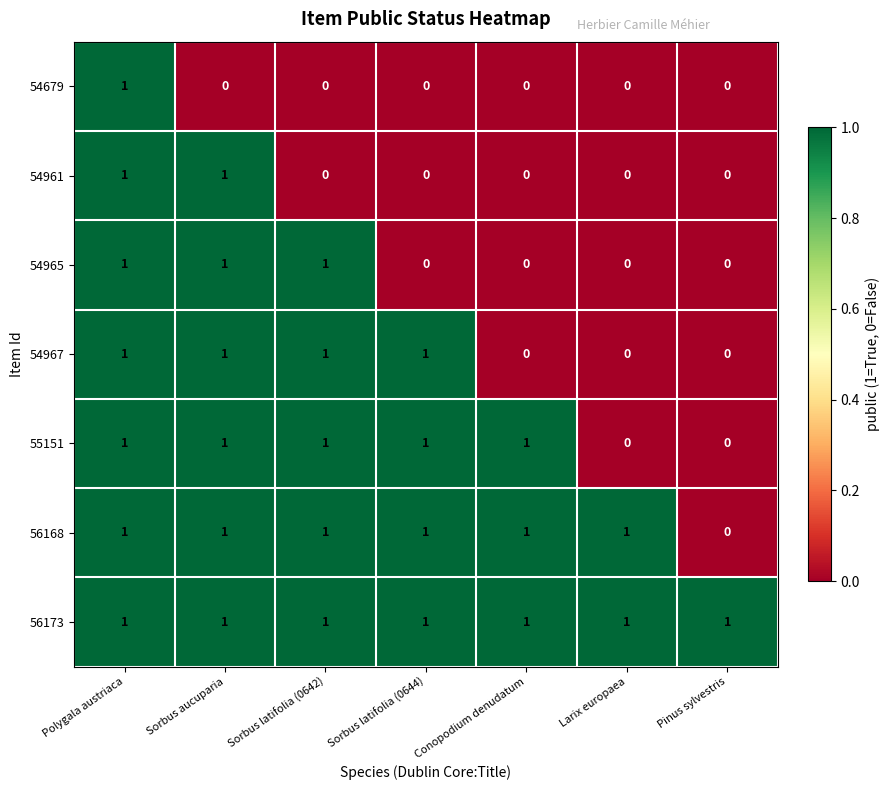

The value of 54965 at Conopodium denudatum is -1. True or false?

False